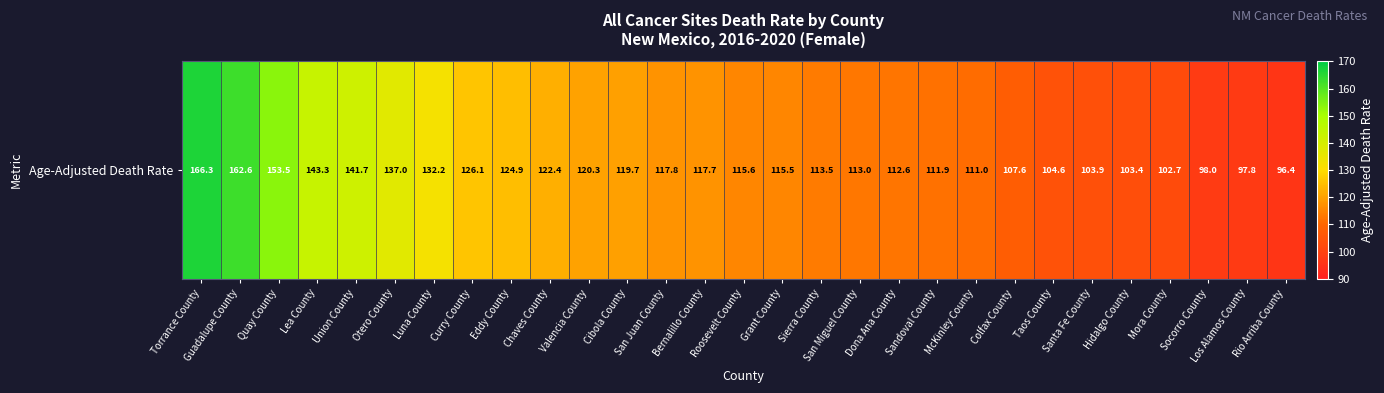

Rank the categories by value from highest to lowest.

Torrance County, Guadalupe County, Quay County, Lea County, Union County, Otero County, Luna County, Curry County, Eddy County, Chaves County, Valencia County, Cibola County, San Juan County, Bernalillo County, Roosevelt County, Grant County, Sierra County, San Miguel County, Dona Ana County, Sandoval County, McKinley County, Colfax County, Taos County, Santa Fe County, Hidalgo County, Mora County, Socorro County, Los Alamos County, Rio Arriba County